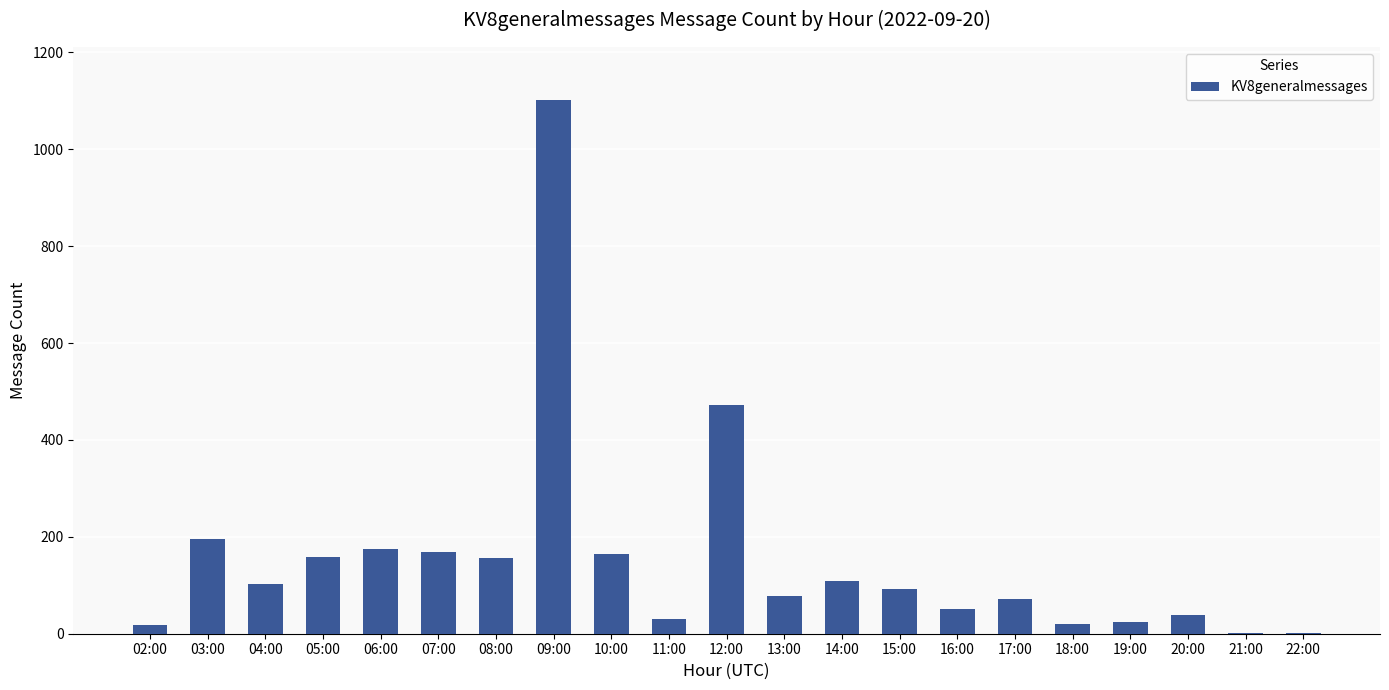

What value does the data have at 20:00?

38